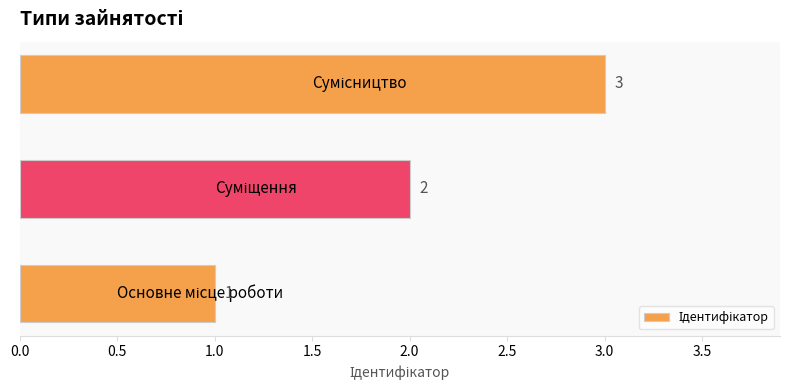

Count the values in the range 1 to 3.

3